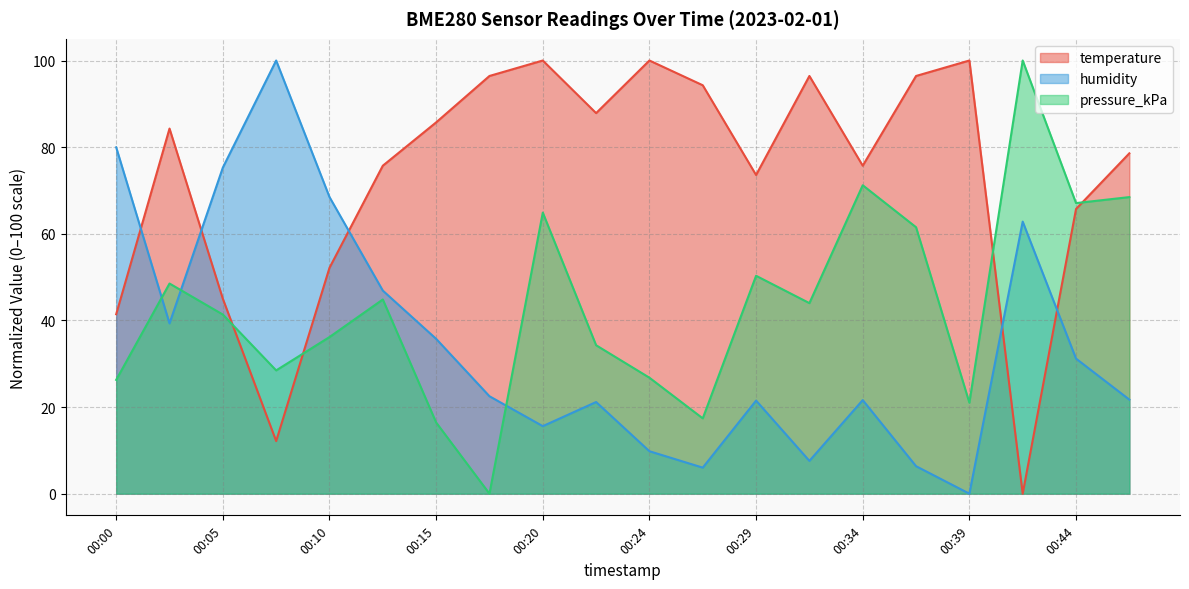

How many times do temperature and humidity cross each other?

5